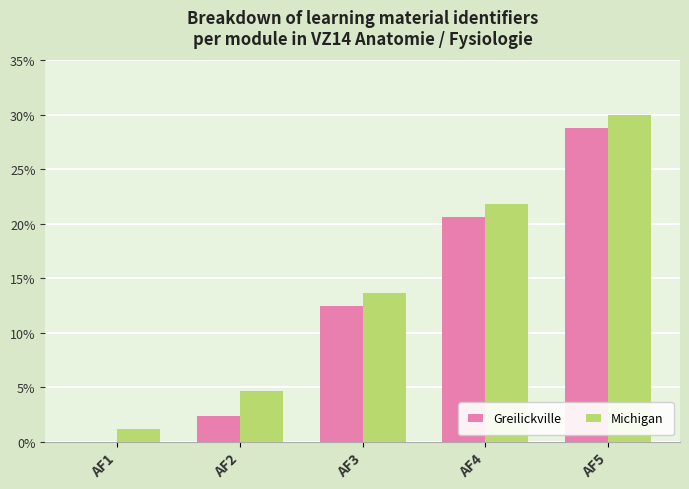

Between AF1 and AF2, which series saw the biggest shift?

Michigan